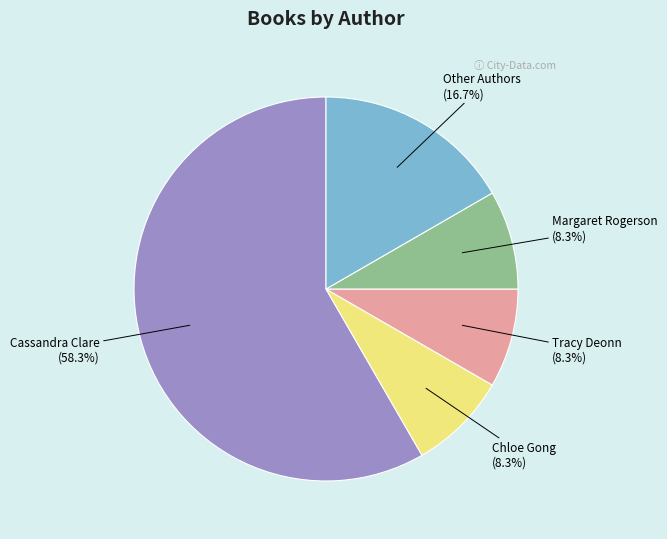

Which slice is the largest?

Cassandra Clare